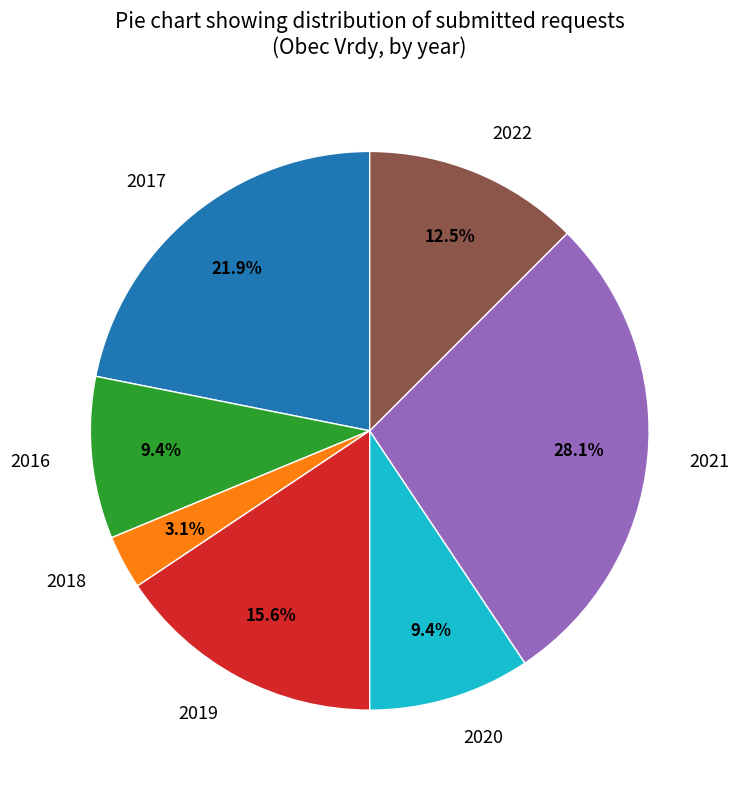

What is the largest slice in the pie chart?

2021